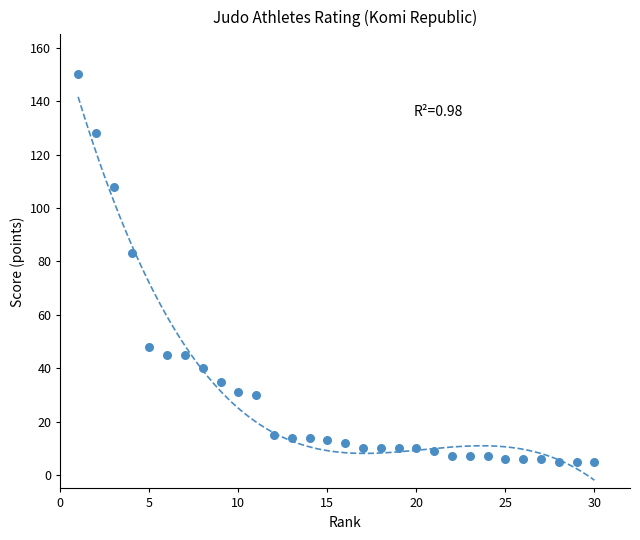

What is the range of X values (max minus min)?

29